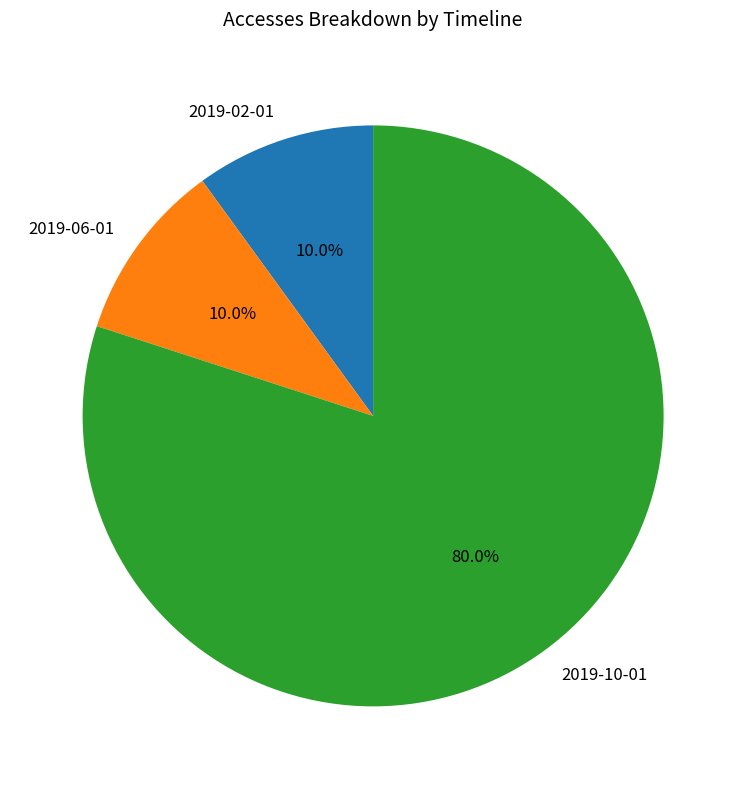

Approximately how many times larger is the value at 2019-02-01 compared to 2019-06-01?

1.0